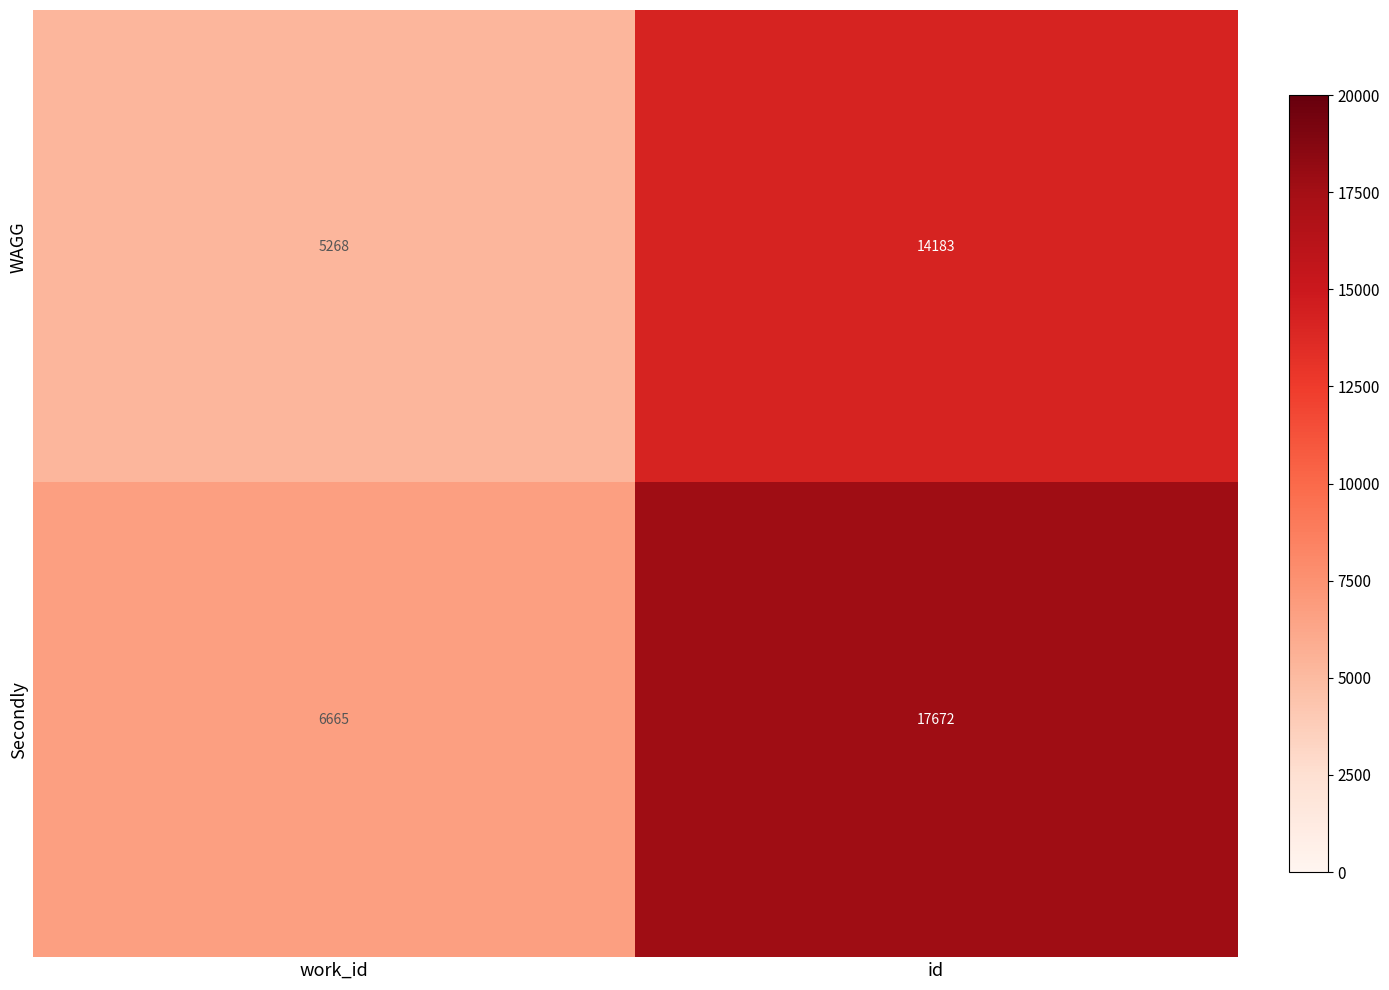

Rank the series by their maximum value, from lowest to highest.

WAGG, Secondly